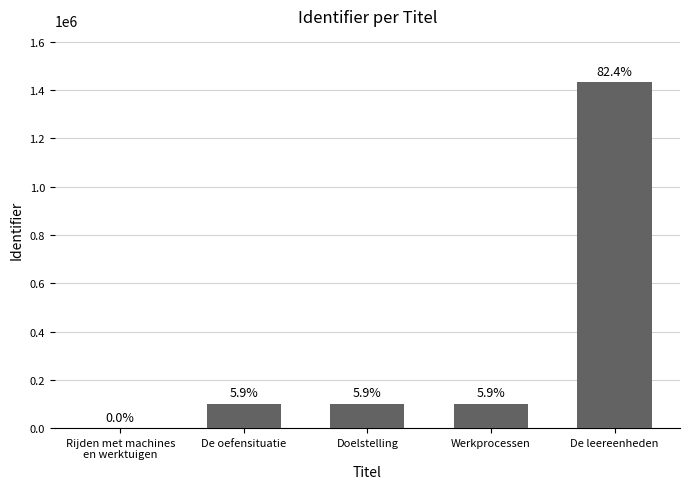

Reading left to right, list all the values displayed in this chart.

Rijden met machines
en werktuigen=0	De oefensituatie=101724	Doelstelling=101728	Werkprocessen=101727	De leereenheden=1432234